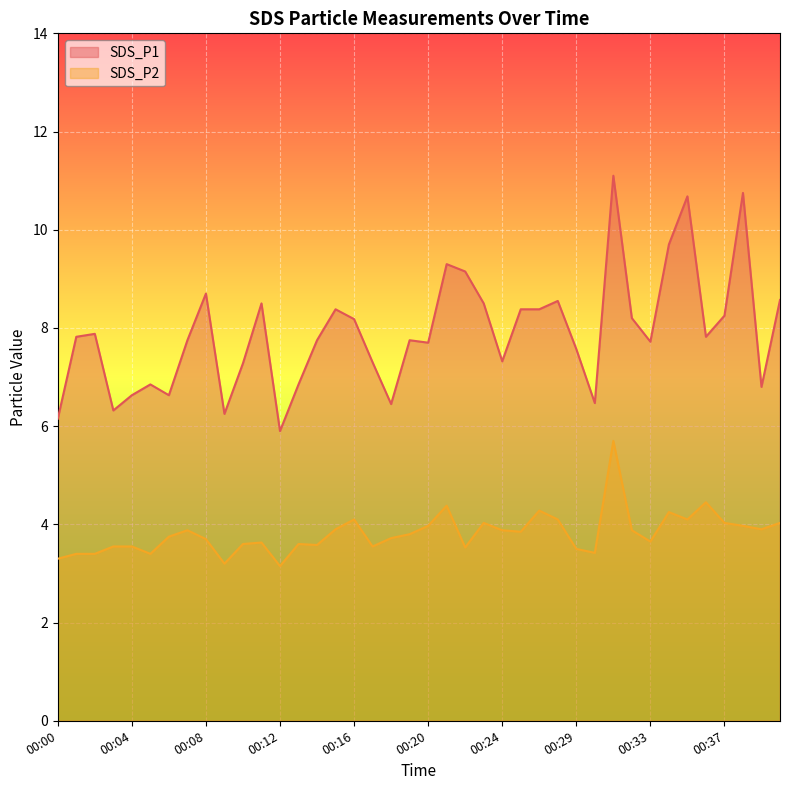

True or false: SDS_P2 and SDS_P1 cross at least once.

False